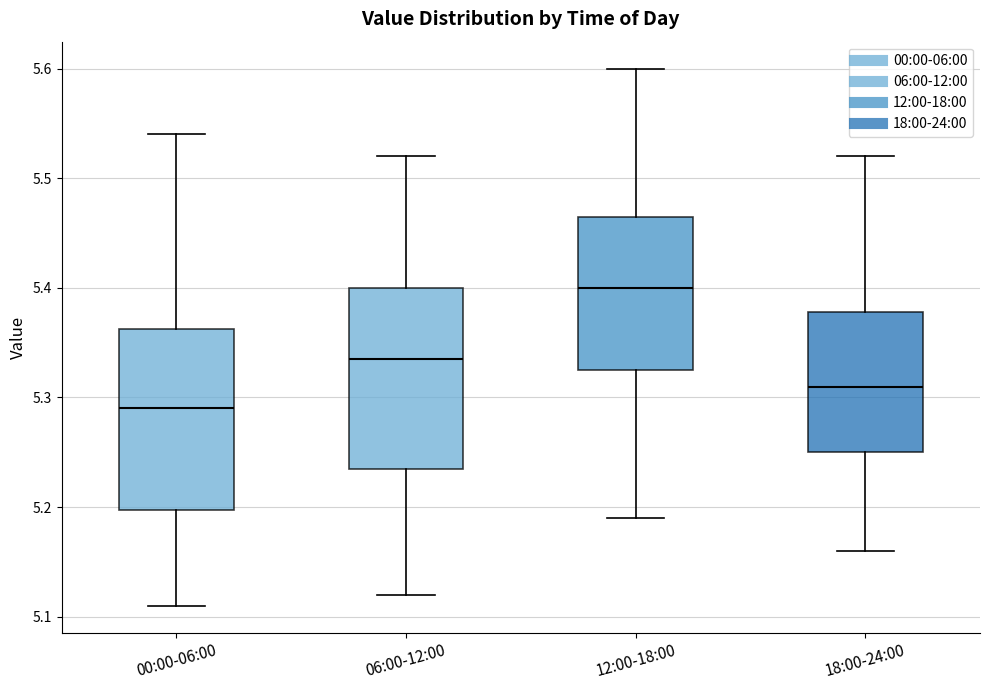

Where is the upper edge of the box for 18:00-24:00 on the y-axis? The values are not printed on the chart, so give them approximately, as read against the axis.

5.38